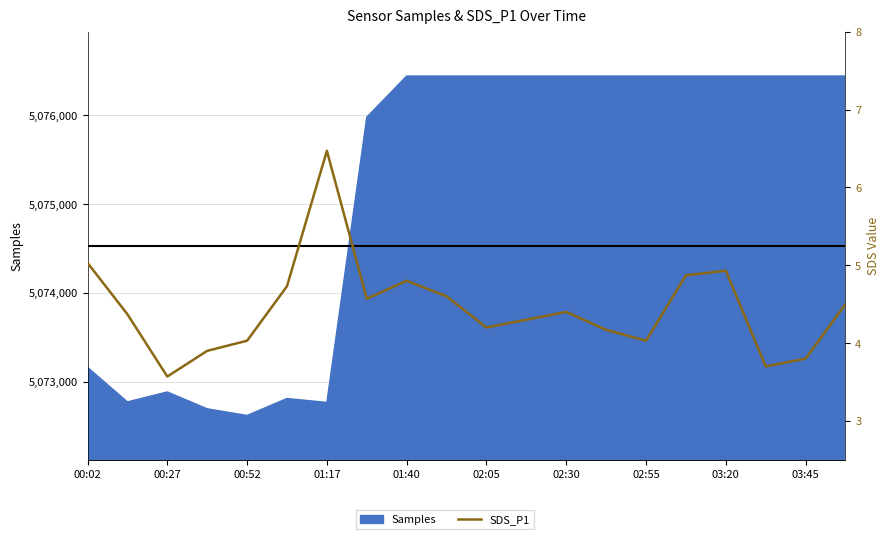

The chart shows a value of 4.5 at 19. True or false?

True